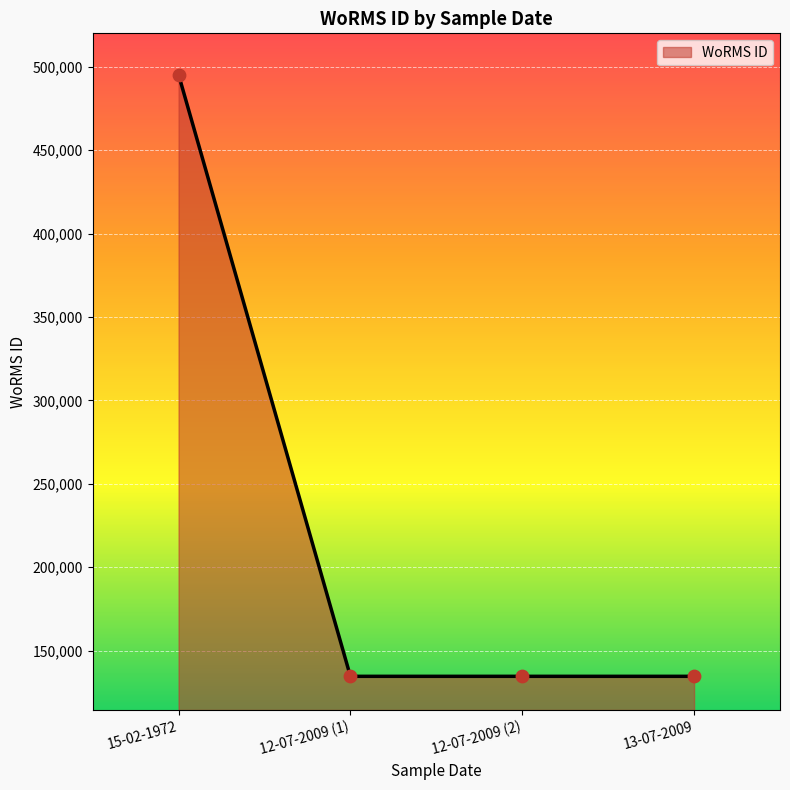

Between 15-02-1972 and 12-07-2009 (1), which is larger?

15-02-1972